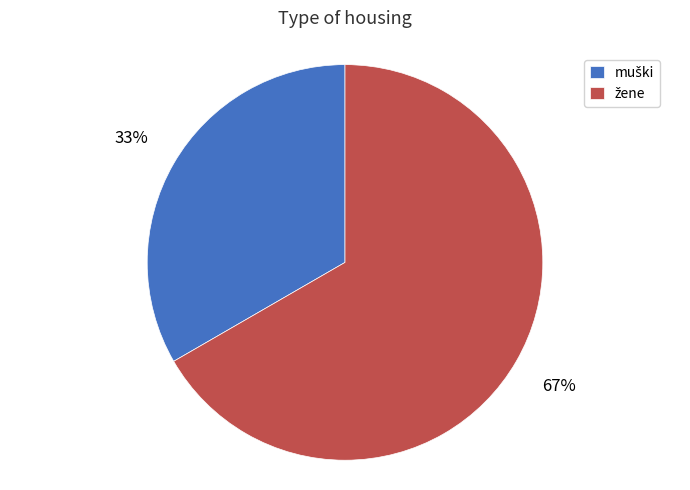

Is there any slice that represents more than half of the pie?

Yes